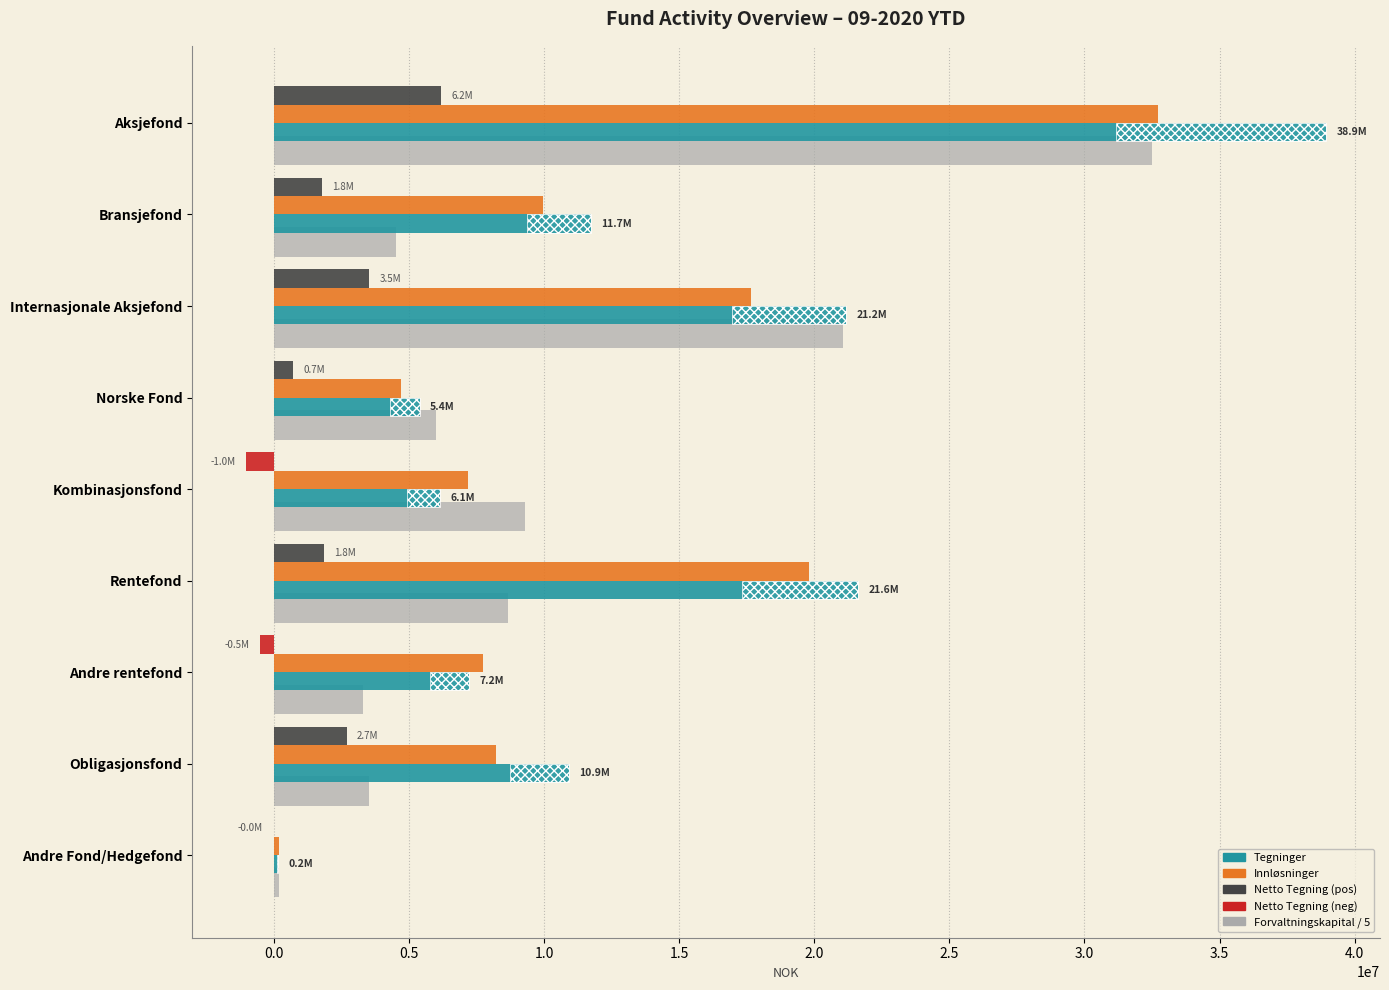

Between Aksjefond and Rentefond, which series saw the biggest shift?

Forvaltningskapital / 5